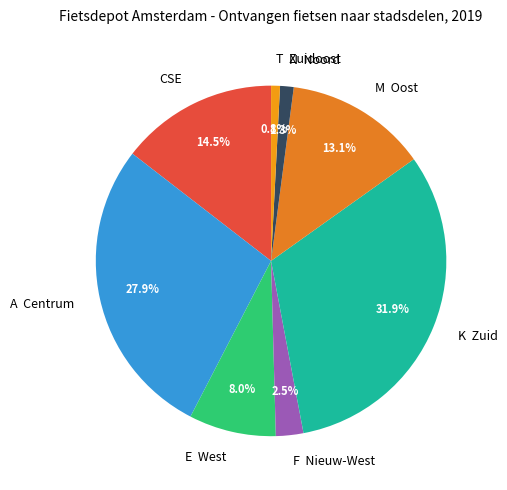

What portion of the pie excludes E West?

92.0%